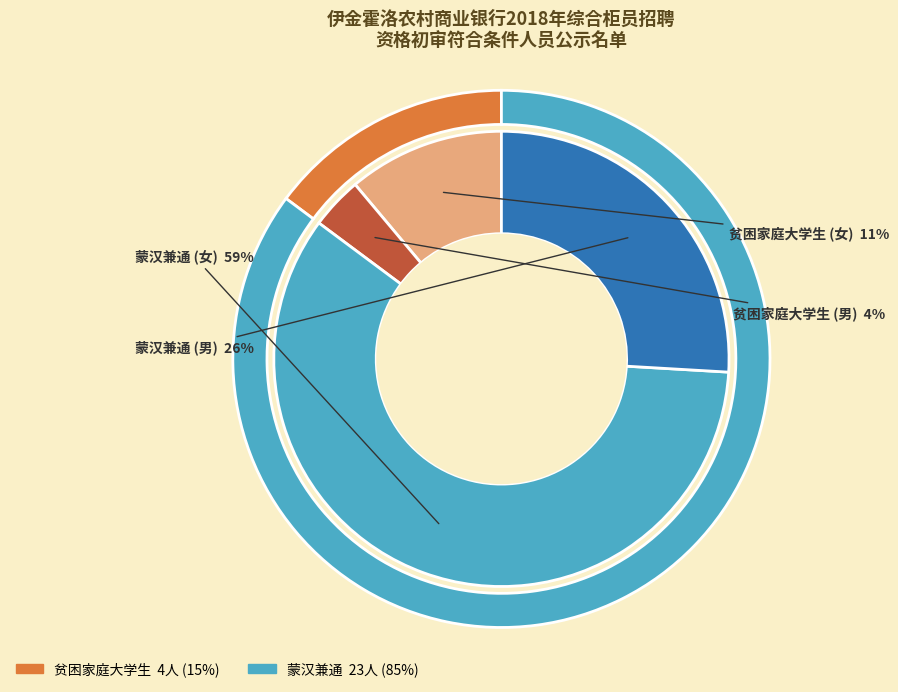

Is the sum of 蒙汉兼通 and 贫困家庭大学生 greater than half?

Yes